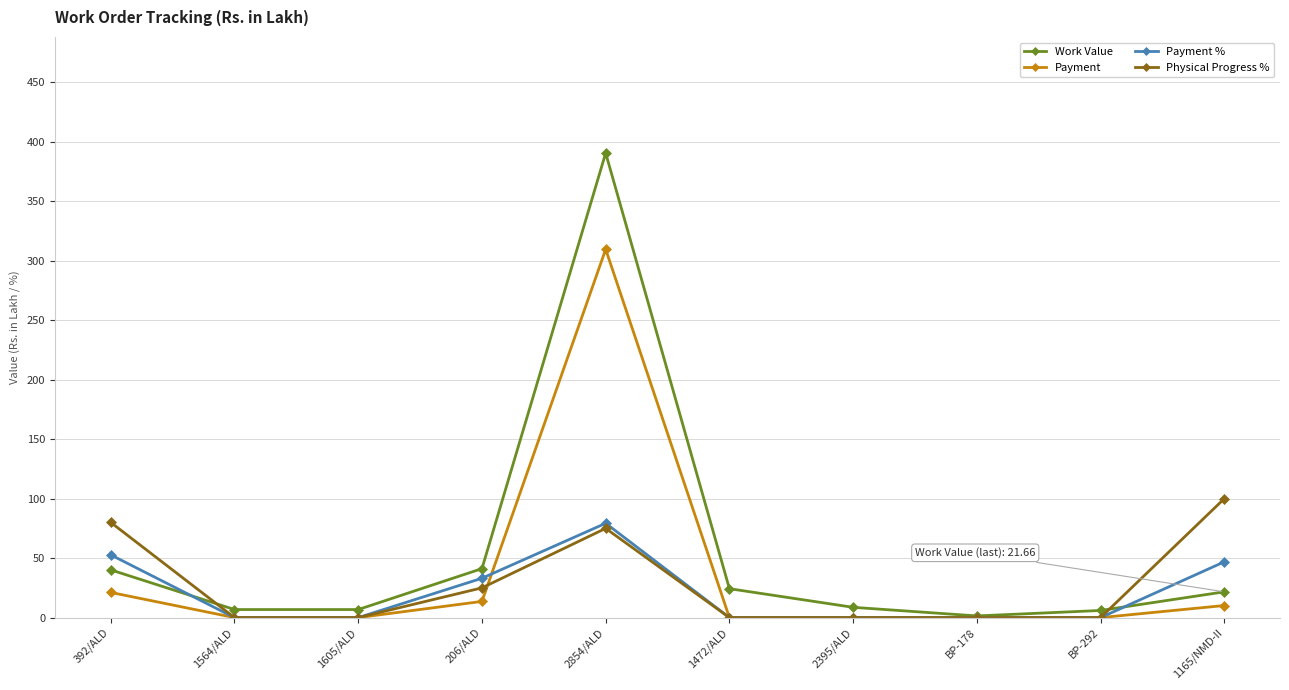

Which series has the largest total across all categories?

Work Value